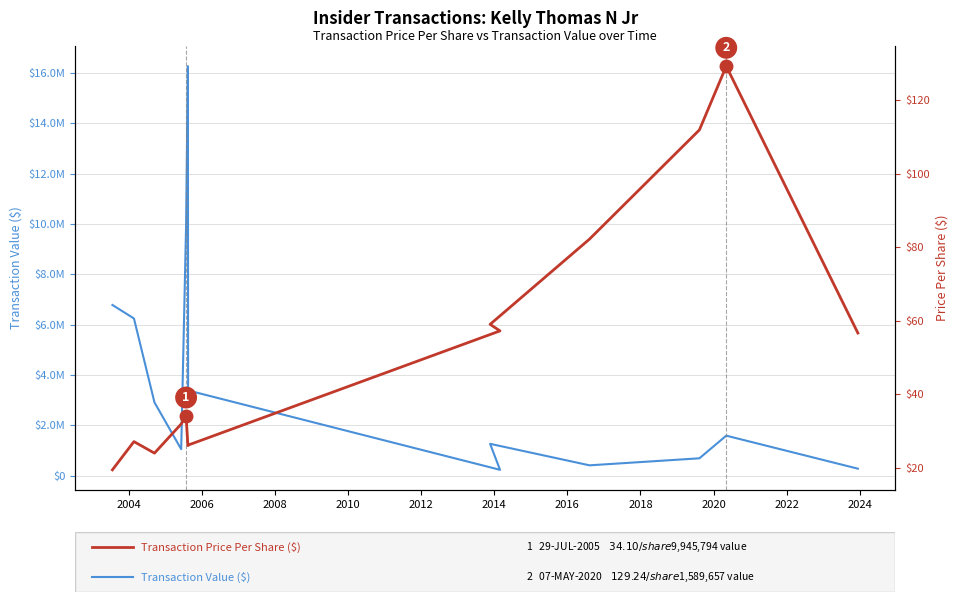

True or false: Transaction Value ($) and Transaction Price Per Share ($) intersect in this chart.

False